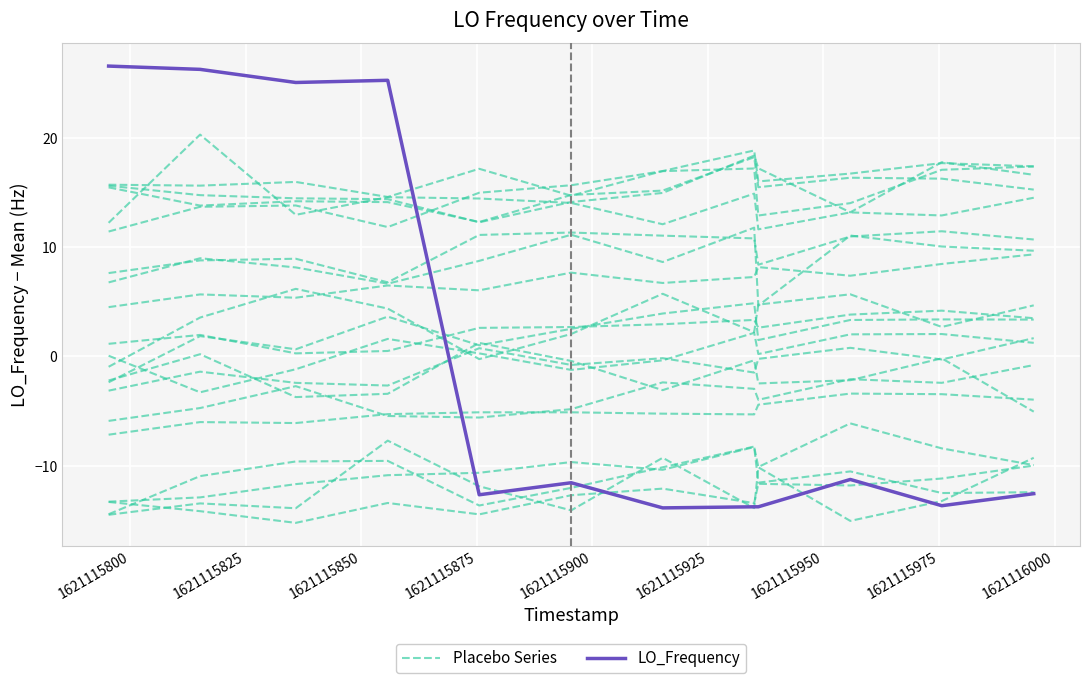

What is the sum of all Placebo Series values?

-21.7